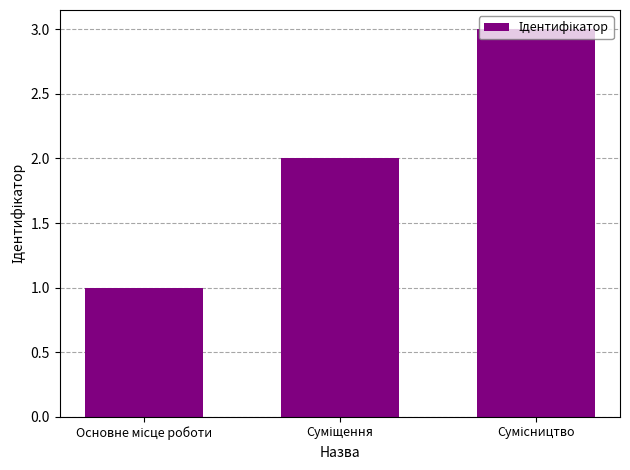

What is the greatest value displayed?

3